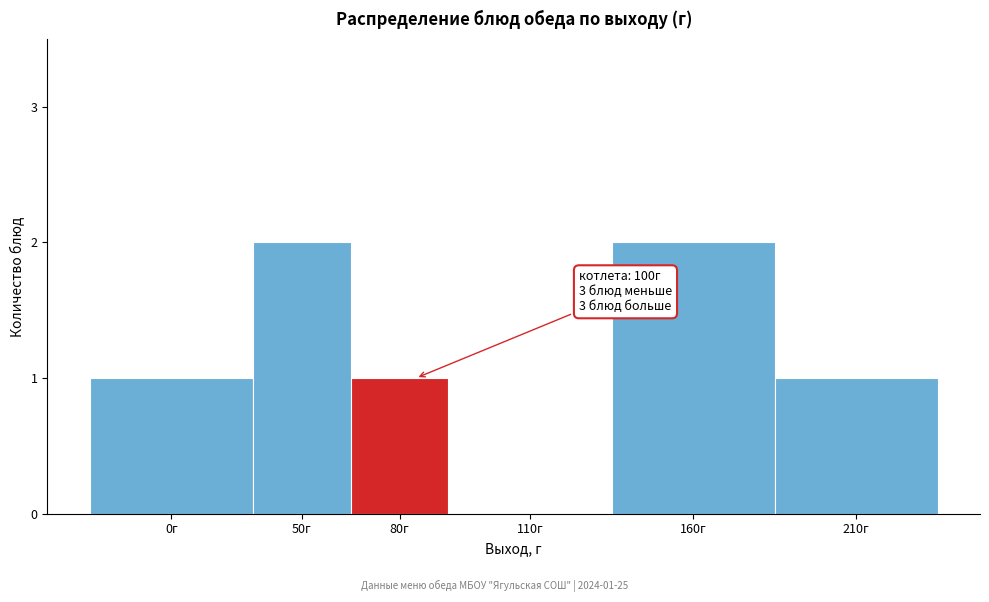

Reading right to left, list all the values displayed in this chart.

210г=1	160г=2	110г=0	80г=1	50г=2	0г=1